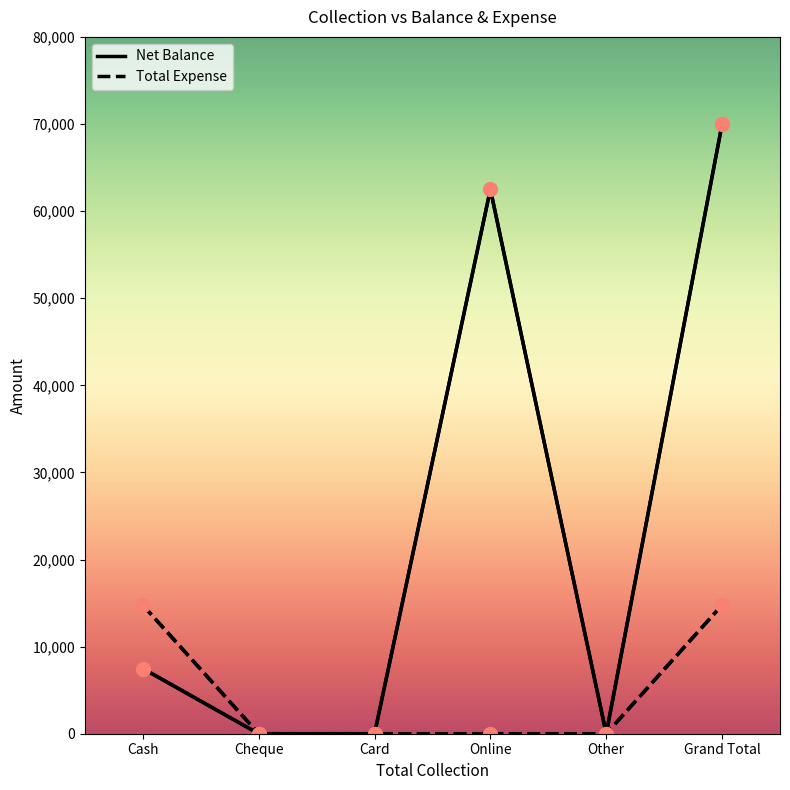

Is the value of Total Expense at Online greater than the value of Net Balance at Online?

No